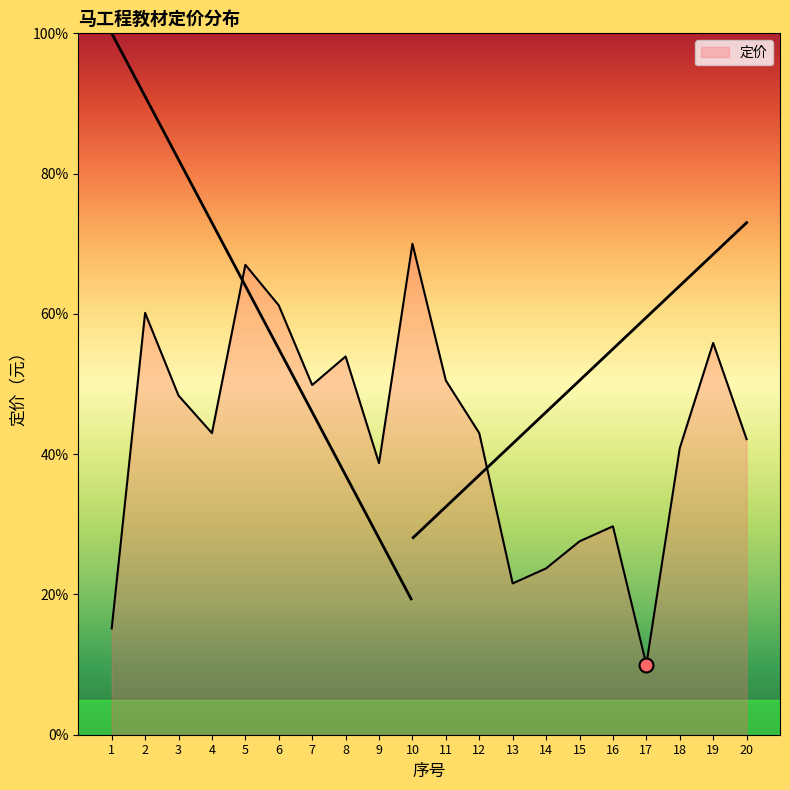

Read the value at 16.

29.7